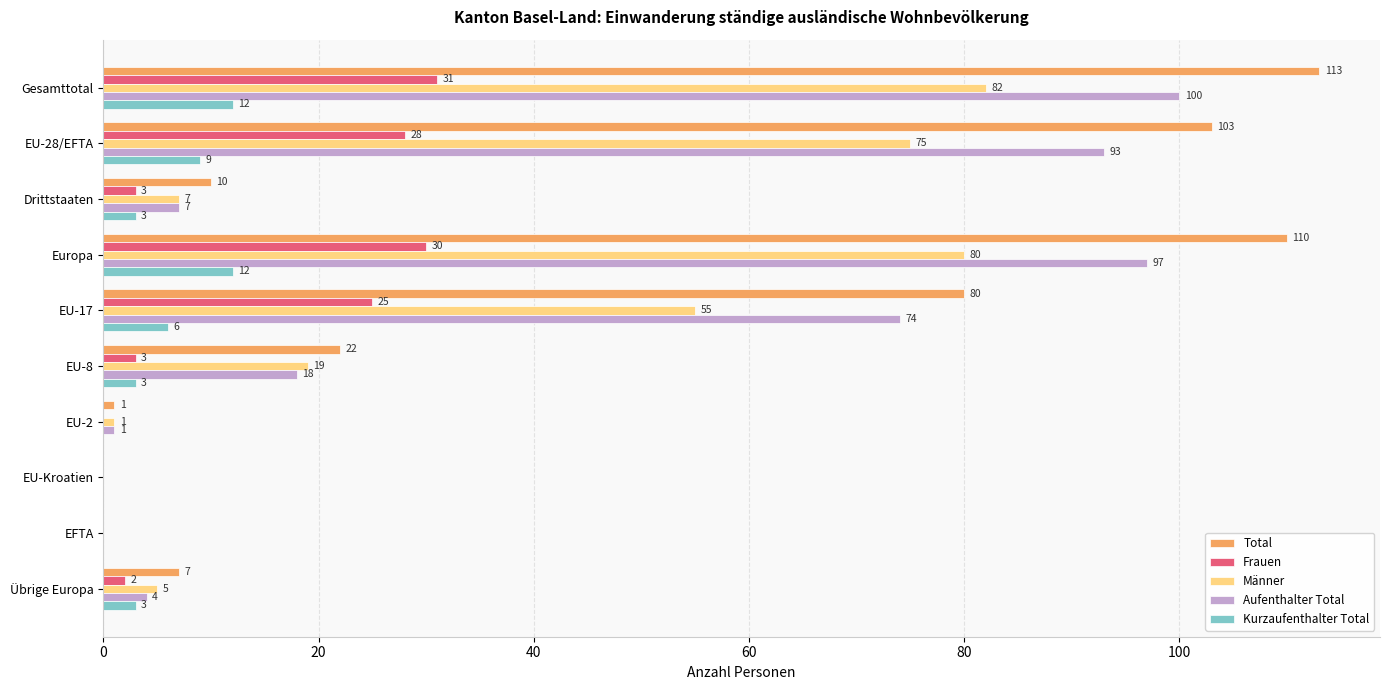

What is the sum of all Total values?

446